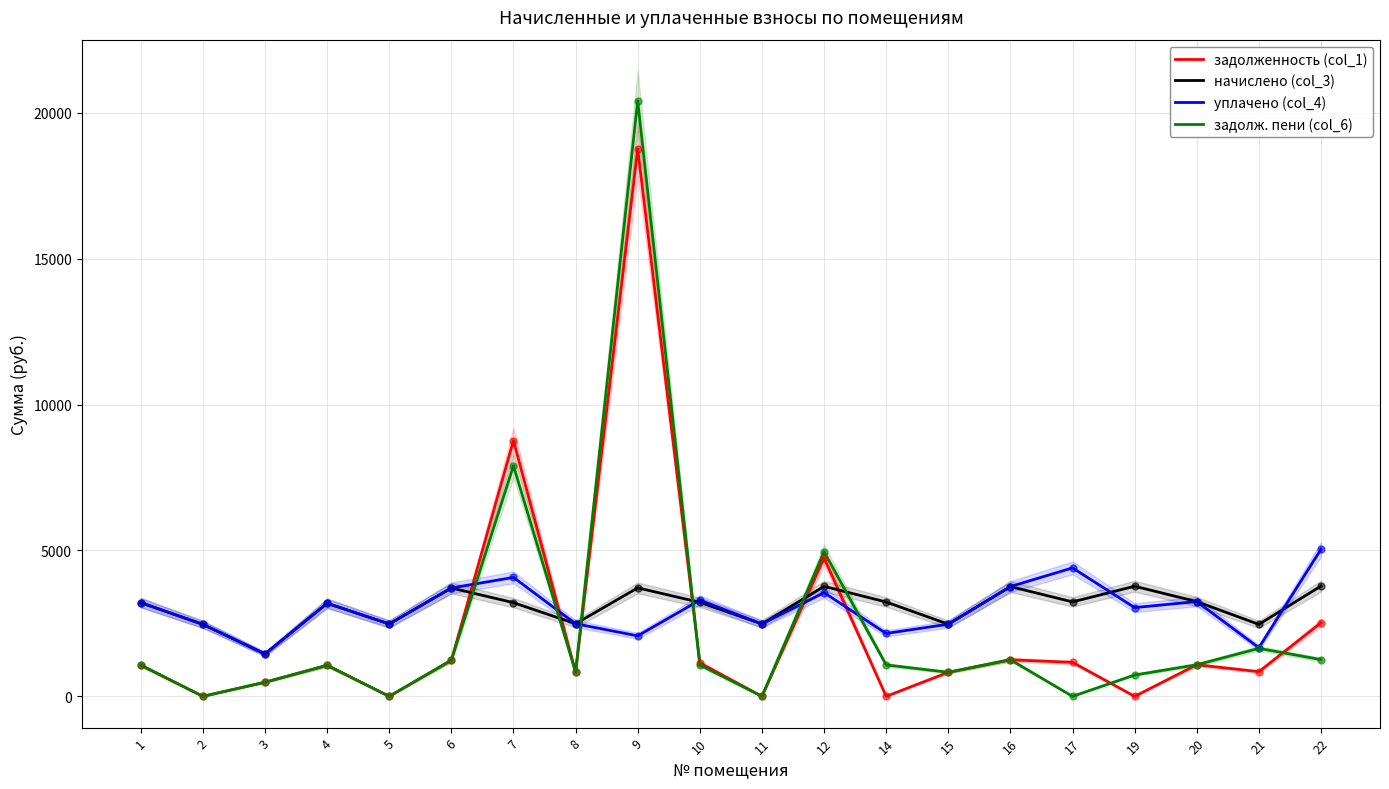

True or false: начислено (col_3) has a value of 3770.7 at 12.

True